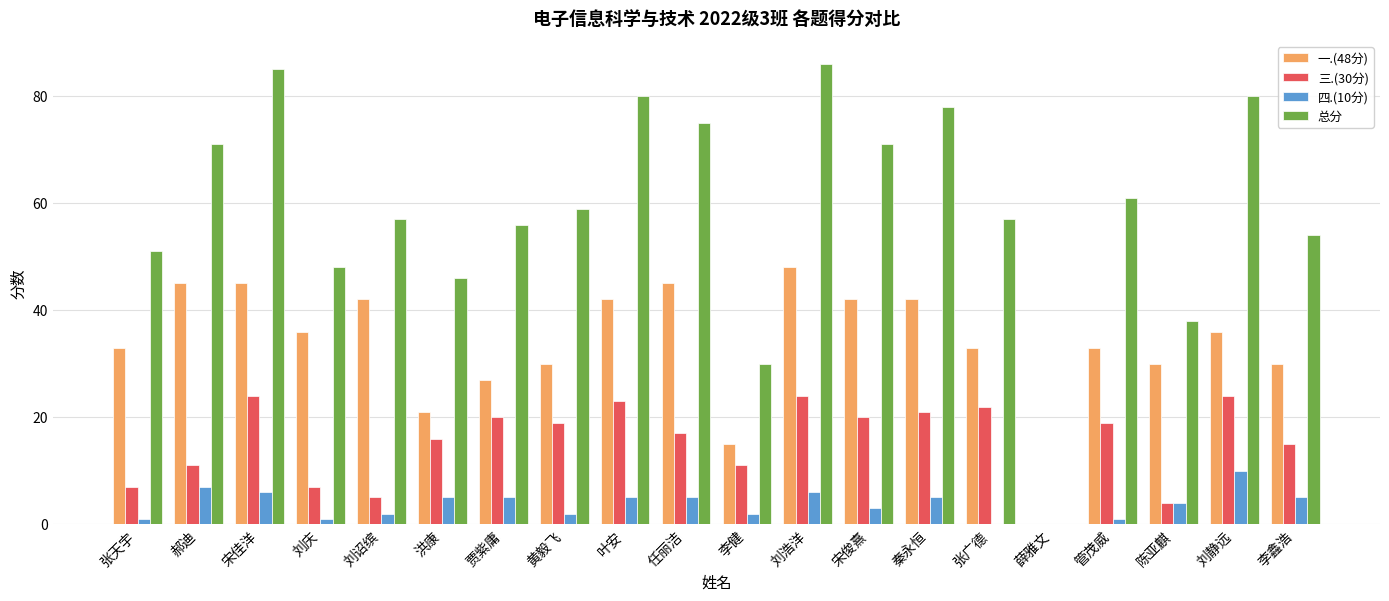

Which series has the widest spread of values?

总分